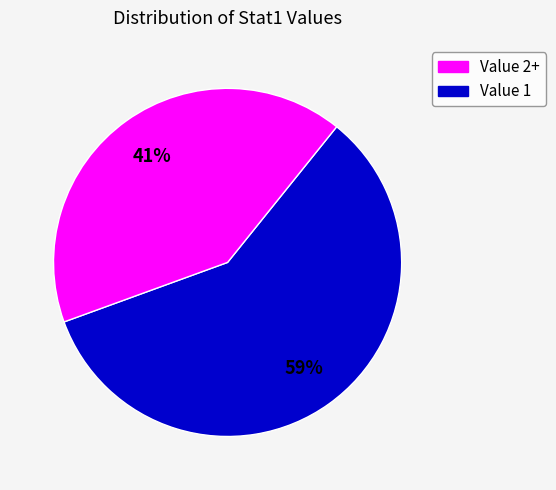

To the nearest percent, what is the average slice percentage?

50%